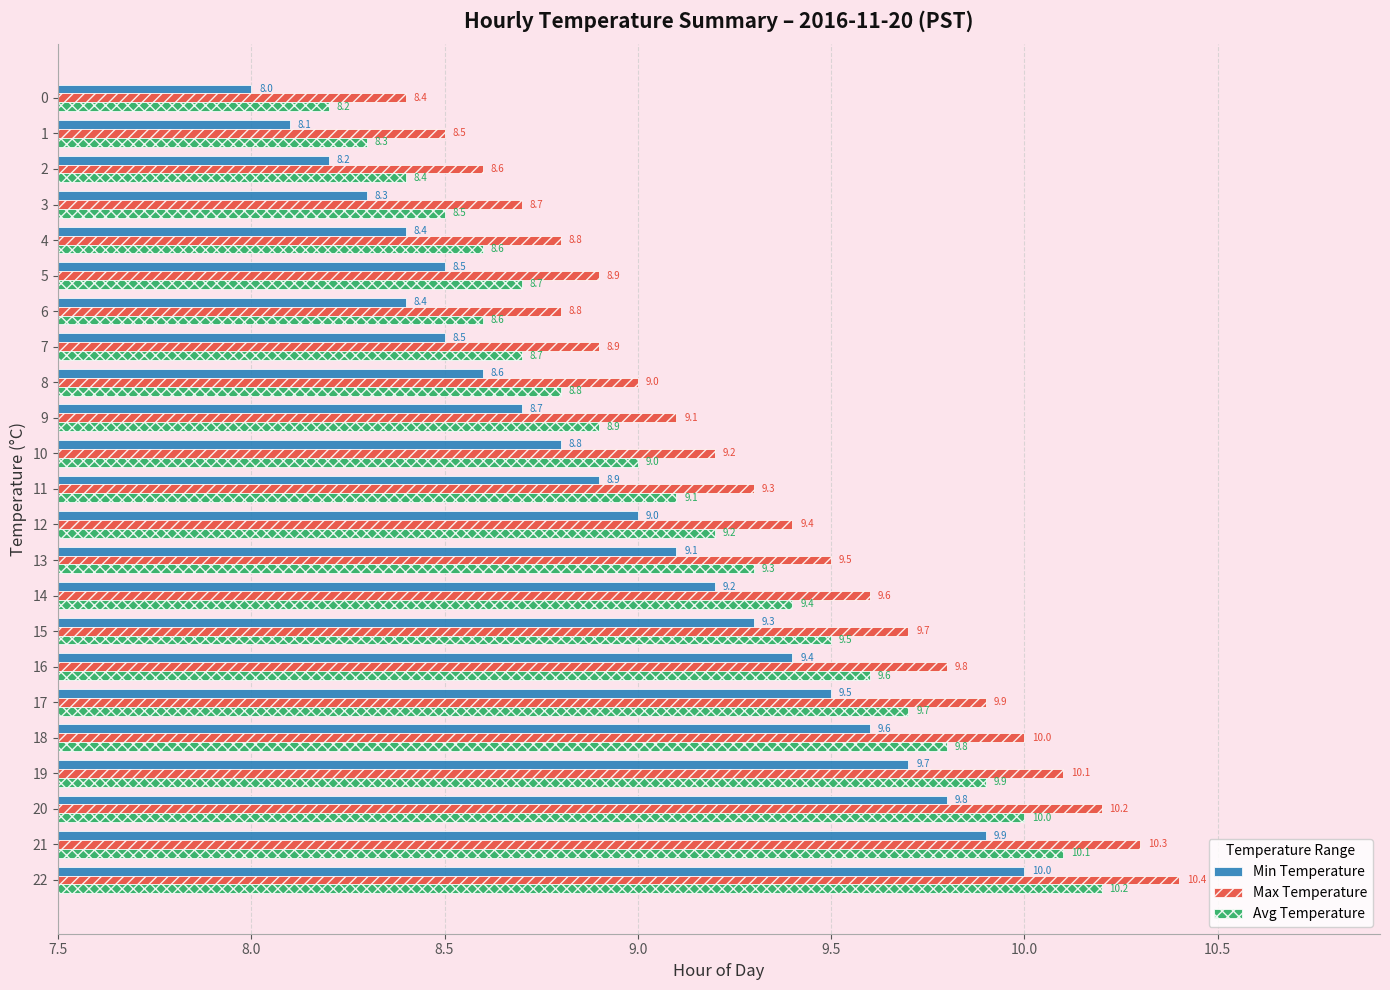

Read the Max Temperature value at 5.

8.9